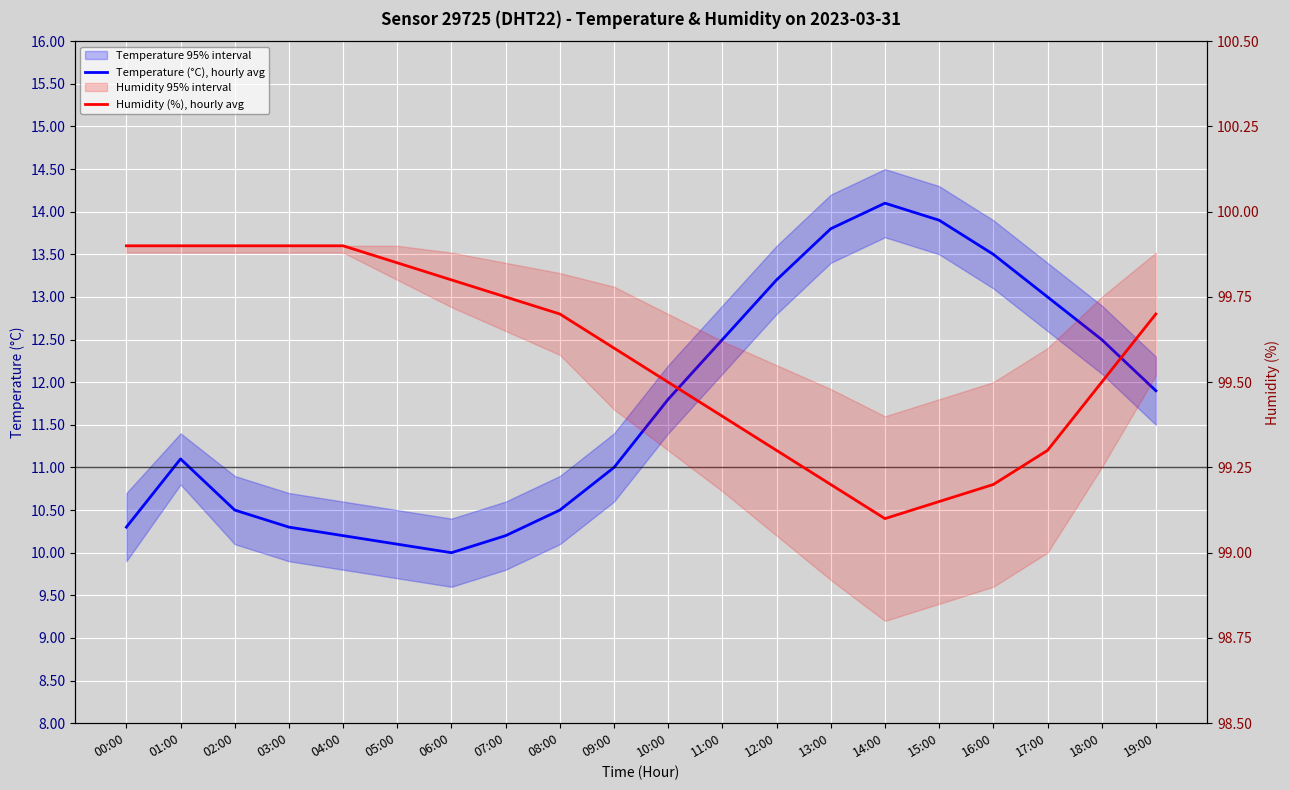

How many values in the Temperature (°C), hourly avg series are below 11?

8